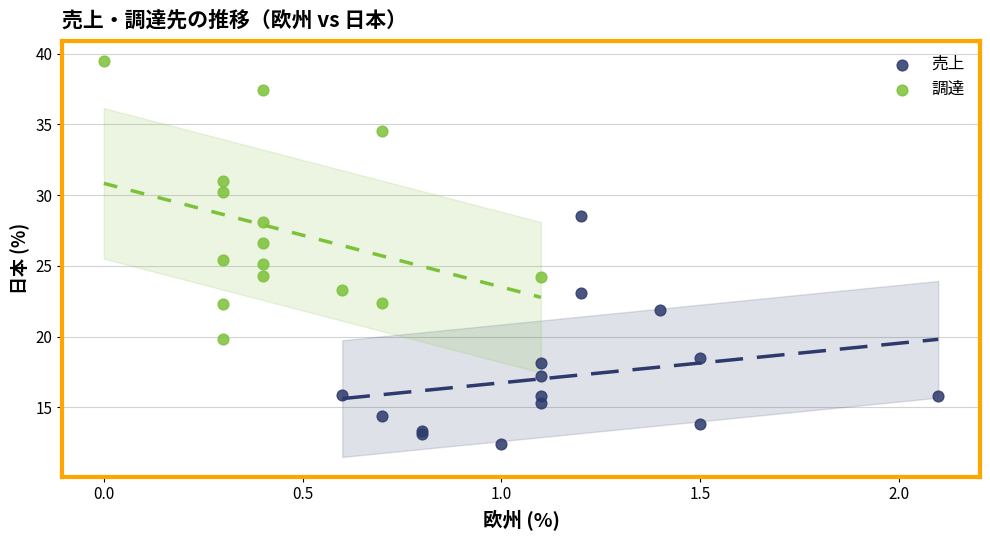

Which series has the widest spread of Y values?

調達